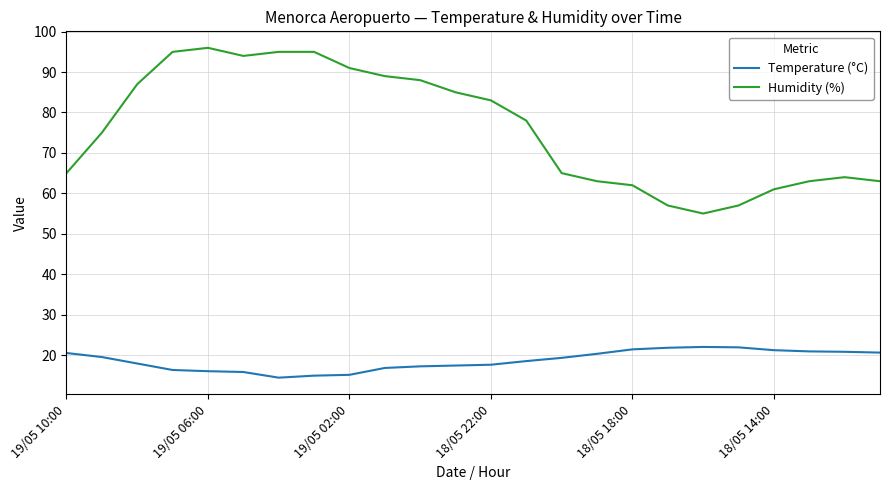

In Temperature (°C), how many points are higher than both neighbors (excluding endpoints)?

1